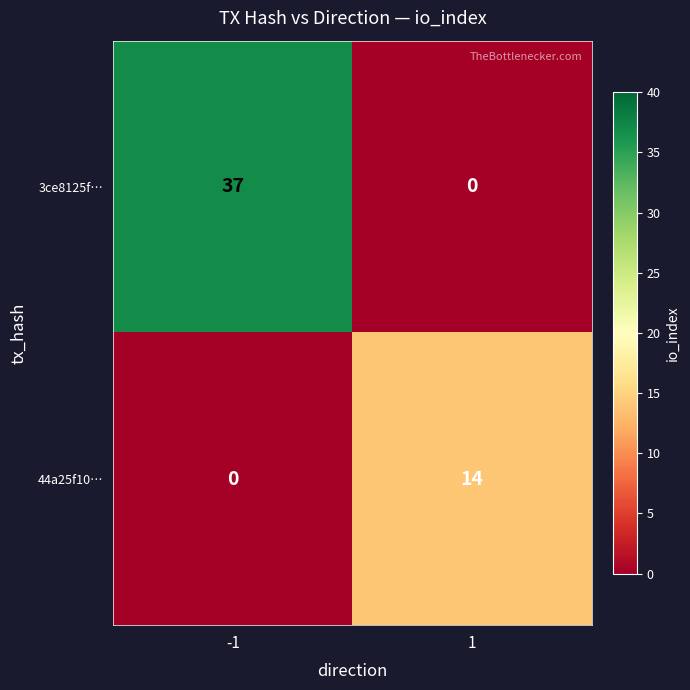

What is the total value across all series at 1?

14